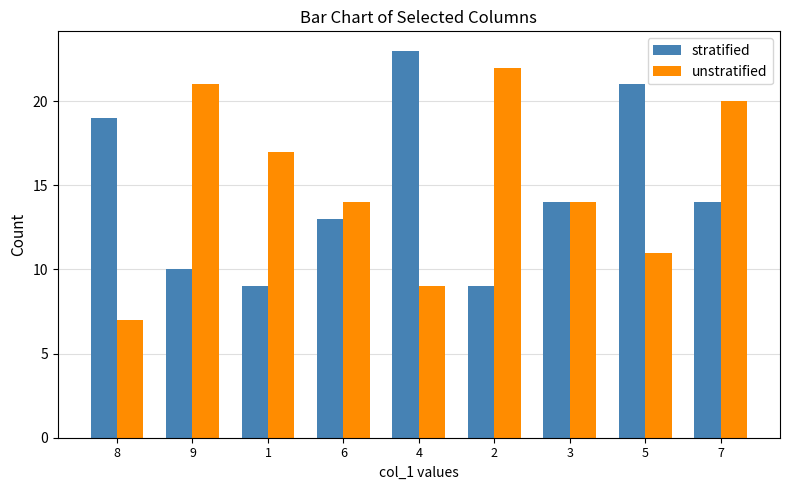

Does the chart contain stacked bars?

No